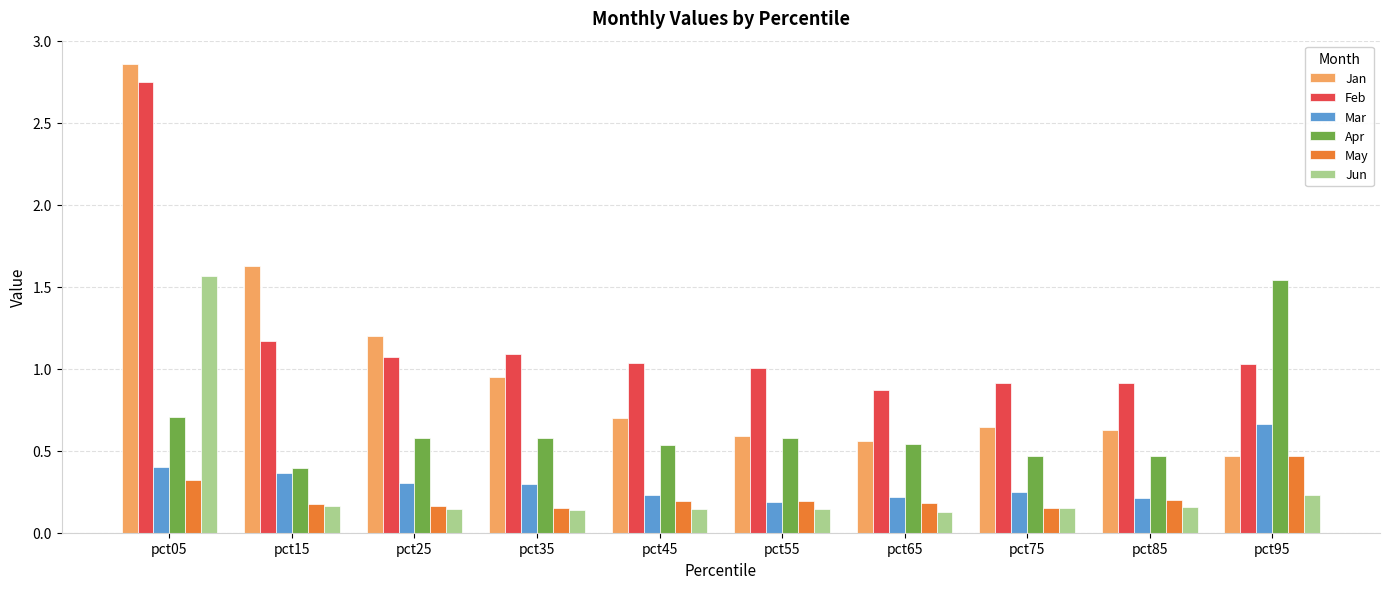

What is the difference between the maximum and minimum values in the Apr series?

1.1